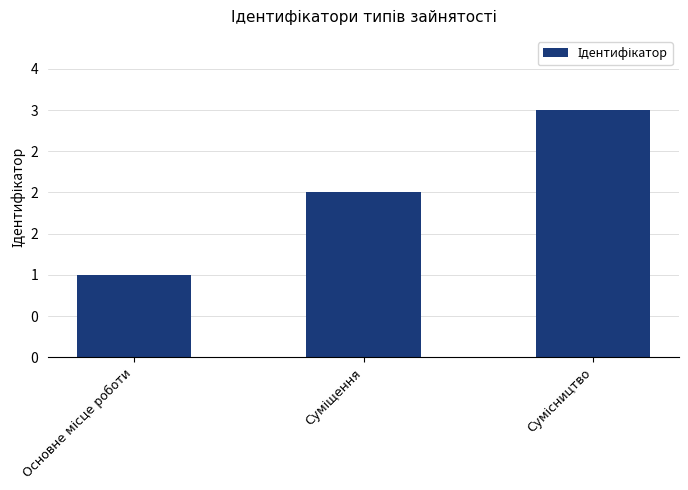

Are the bars horizontal?

No